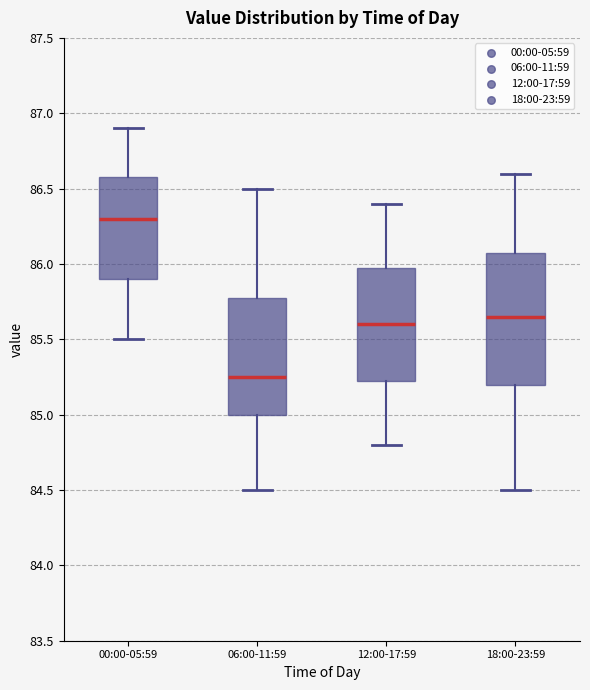

Which box's median line is the lowest?

06:00-11:59